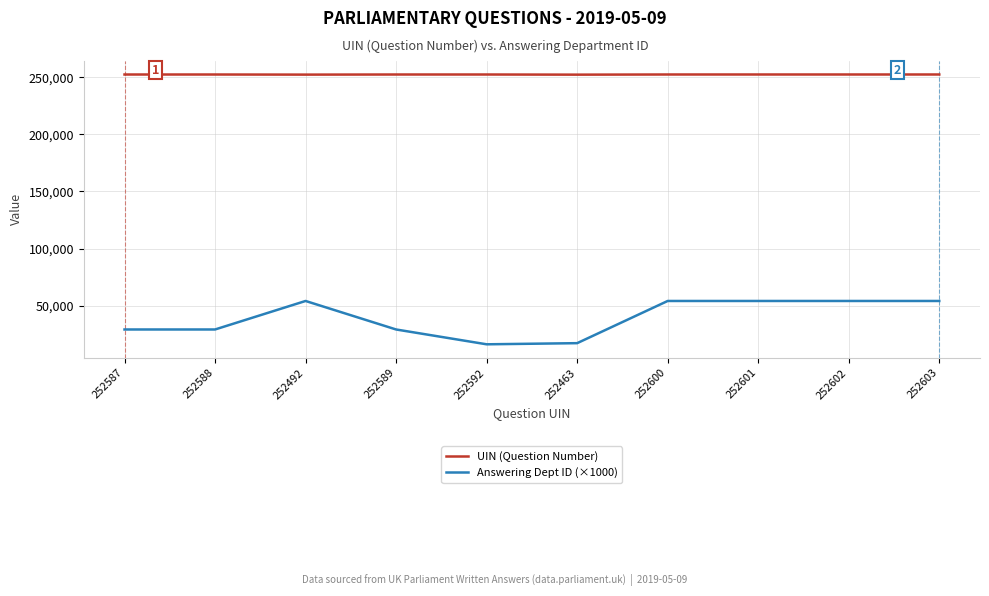

At 252492, list the series in order from smallest to largest.

Answering Dept ID (×1000), UIN (Question Number)